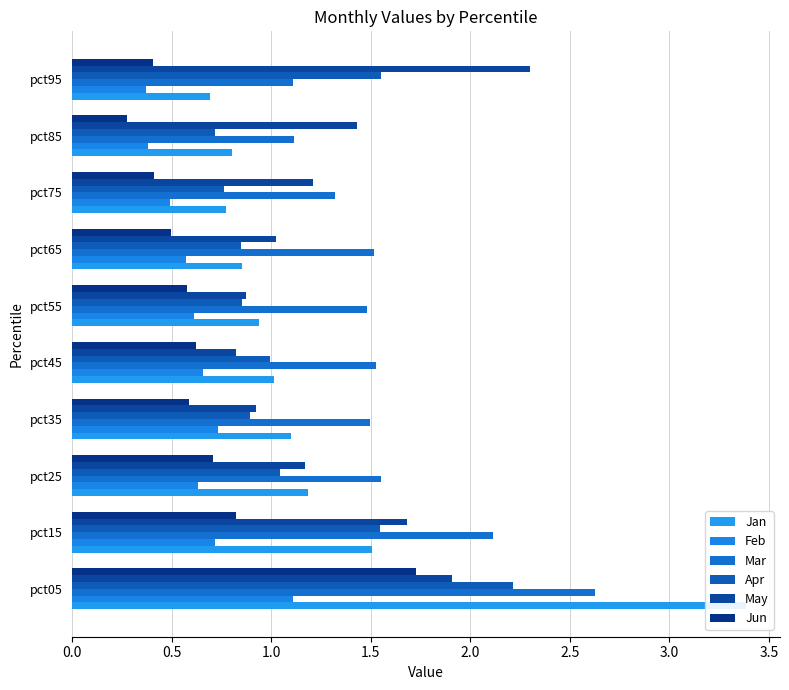

How many Feb values are between 0 and 1?

9